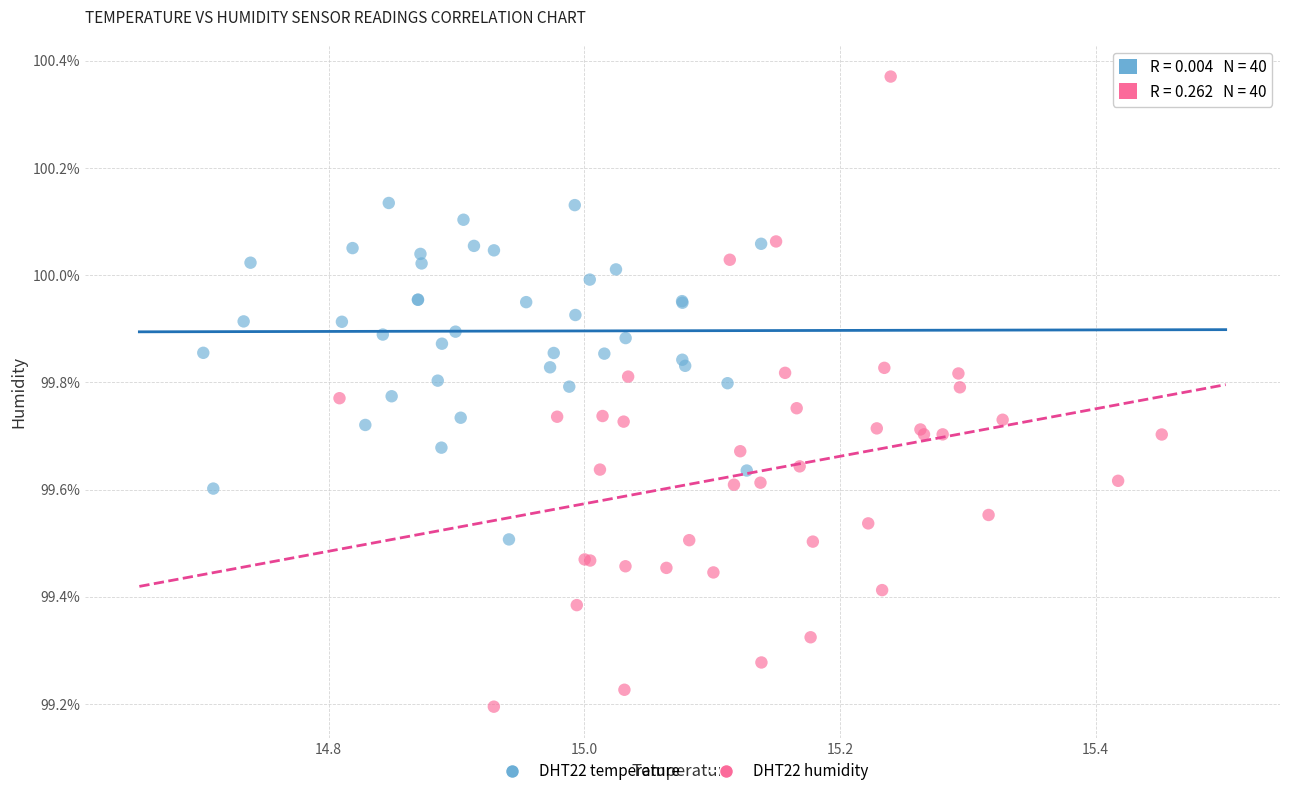

Which series reaches the minimum Y coordinate?

DHT22 humidity